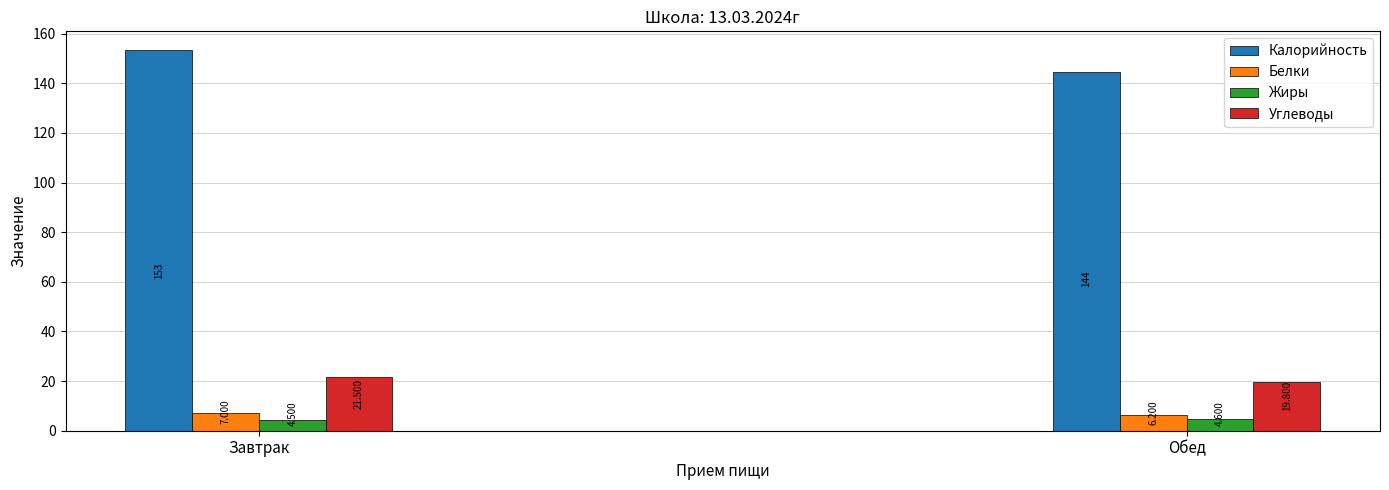

Which series has the widest spread of values?

Калорийность